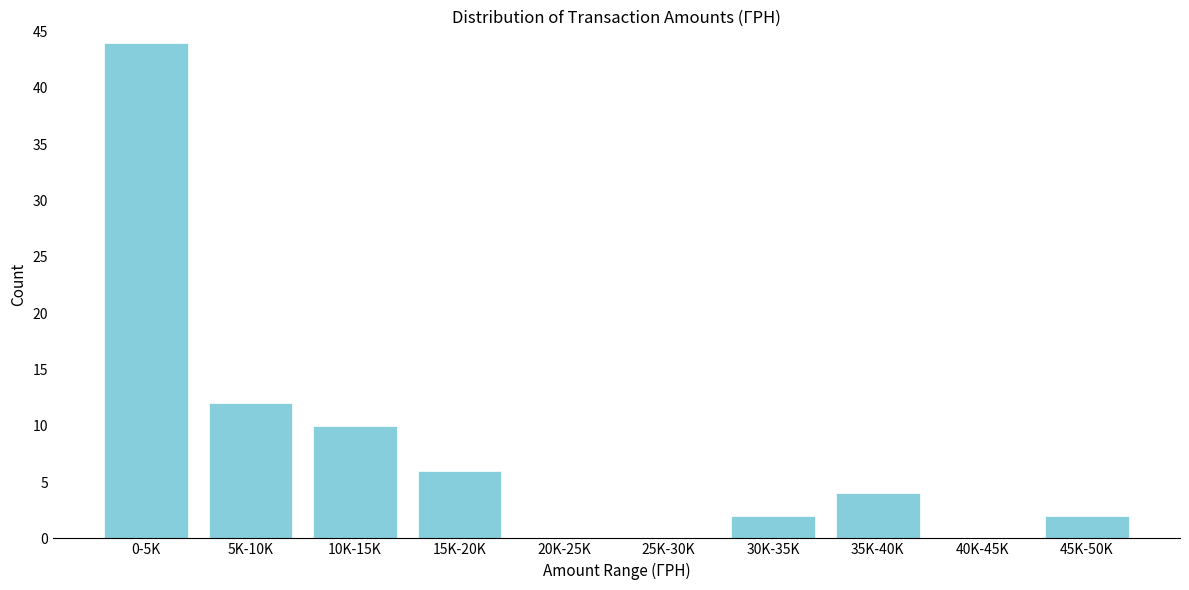

Reading left to right, extract all data points from this chart.

0-5K=44	5K-10K=12	10K-15K=10	15K-20K=6	20K-25K=0	25K-30K=0	30K-35K=2	35K-40K=4	40K-45K=0	45K-50K=2